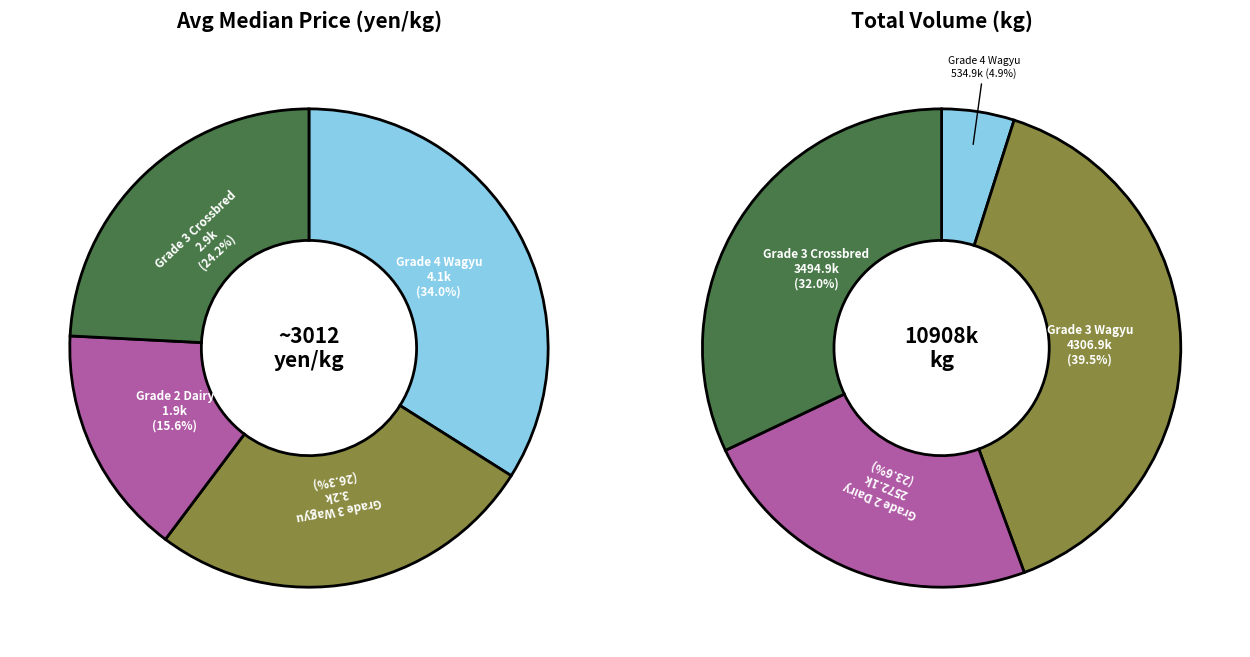

Is 2021-06 the majority of the pie?

No